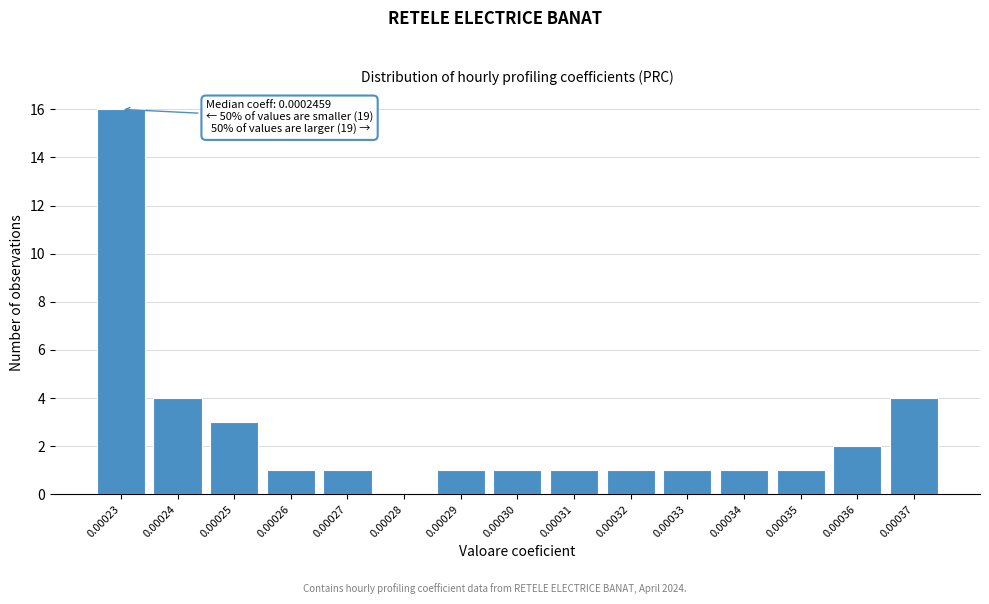

Reading left to right, what are all the values shown in this chart?

0.00023=16	0.00024=4	0.00025=3	0.00026=1	0.00027=1	0.00028=0	0.00029=1	0.00030=1	0.00031=1	0.00032=1	0.00033=1	0.00034=1	0.00035=1	0.00036=2	0.00037=4